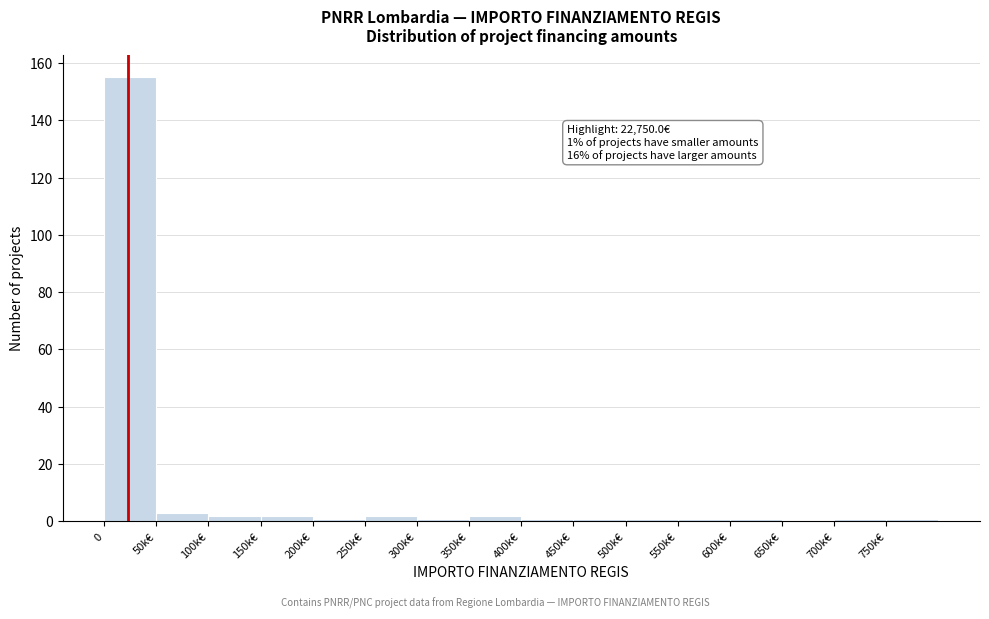

Reading left to right, extract all data points from this chart.

0=155	50k€=3	100k€=2	150k€=2	200k€=1	250k€=2	300k€=1	350k€=2	400k€=1	450k€=1	500k€=1	550k€=1	600k€=1	650k€=0	700k€=1	750k€=1